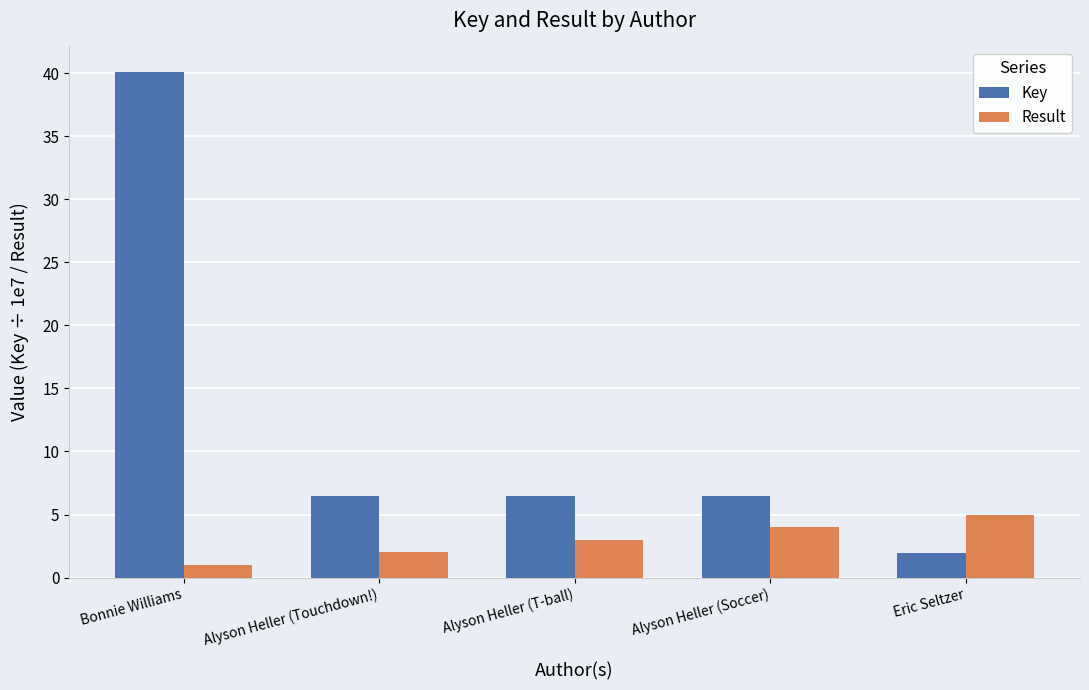

What is the lowest value of the Result series?

1.0